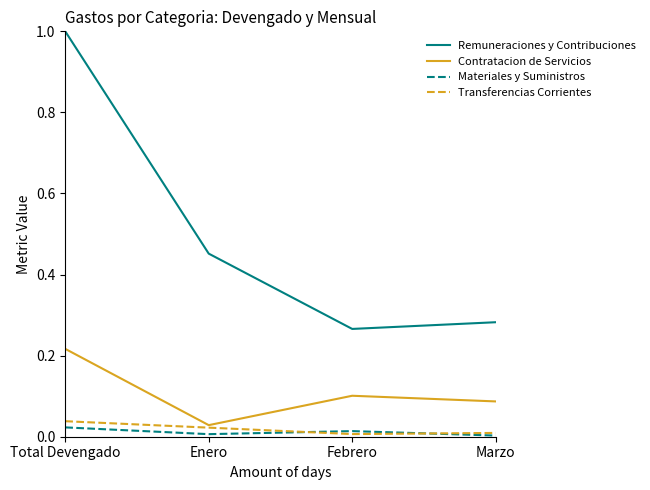

The Transferencias Corrientes series shows 0.0 at Total Devengado. True or false?

True